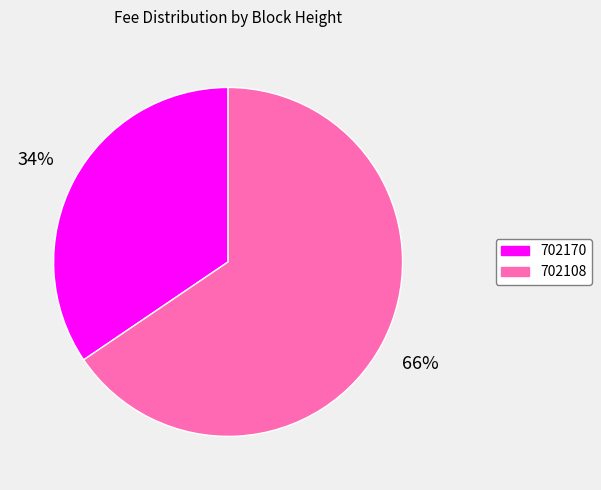

Which category accounts for the majority?

702108